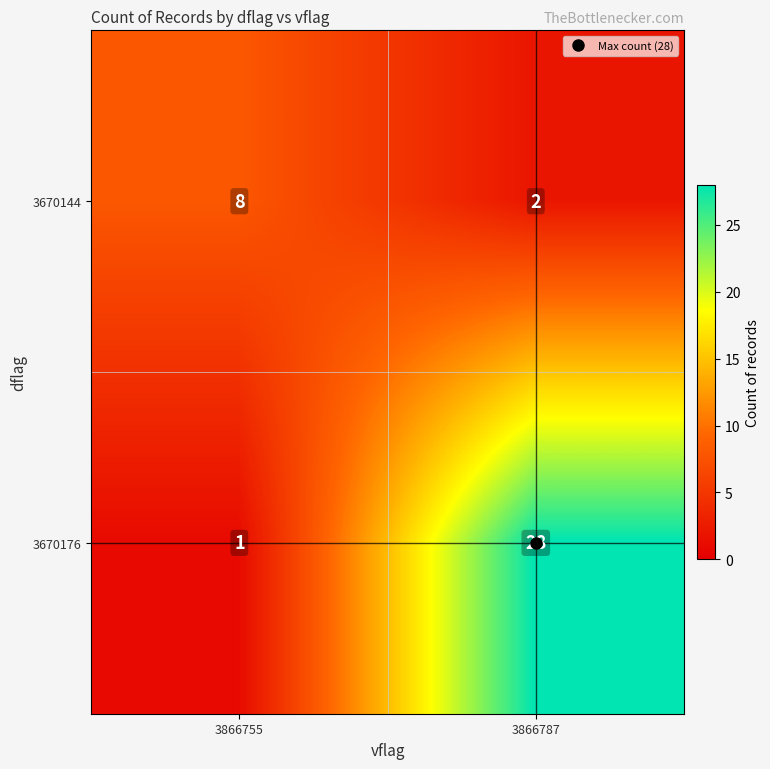

What is the difference between the highest and lowest values at 3866787?

26